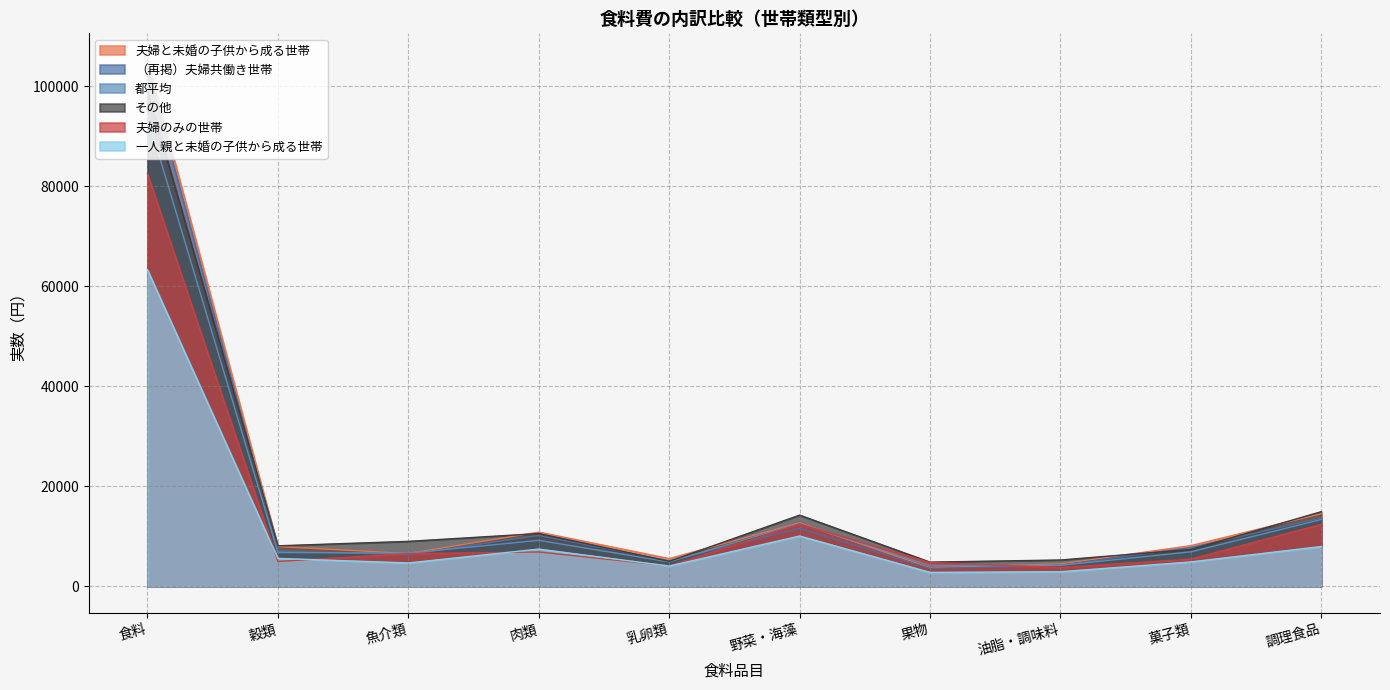

How many series are shown in this chart?

6